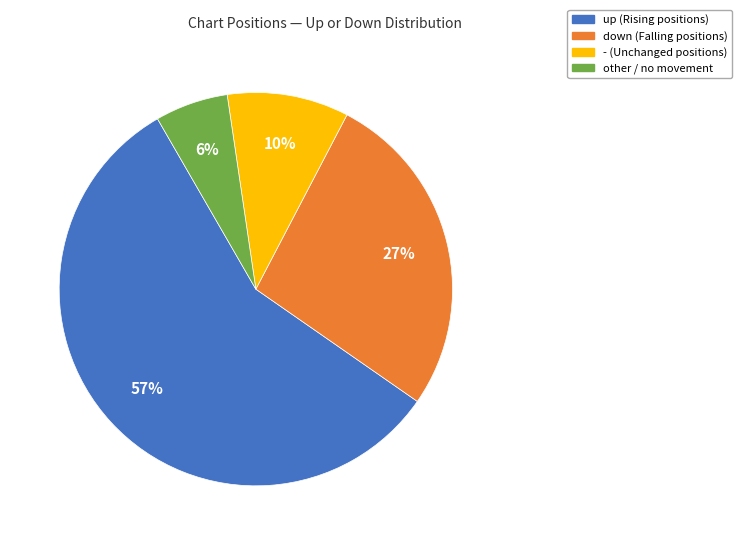

To the nearest percent, what is the average slice percentage?

25%